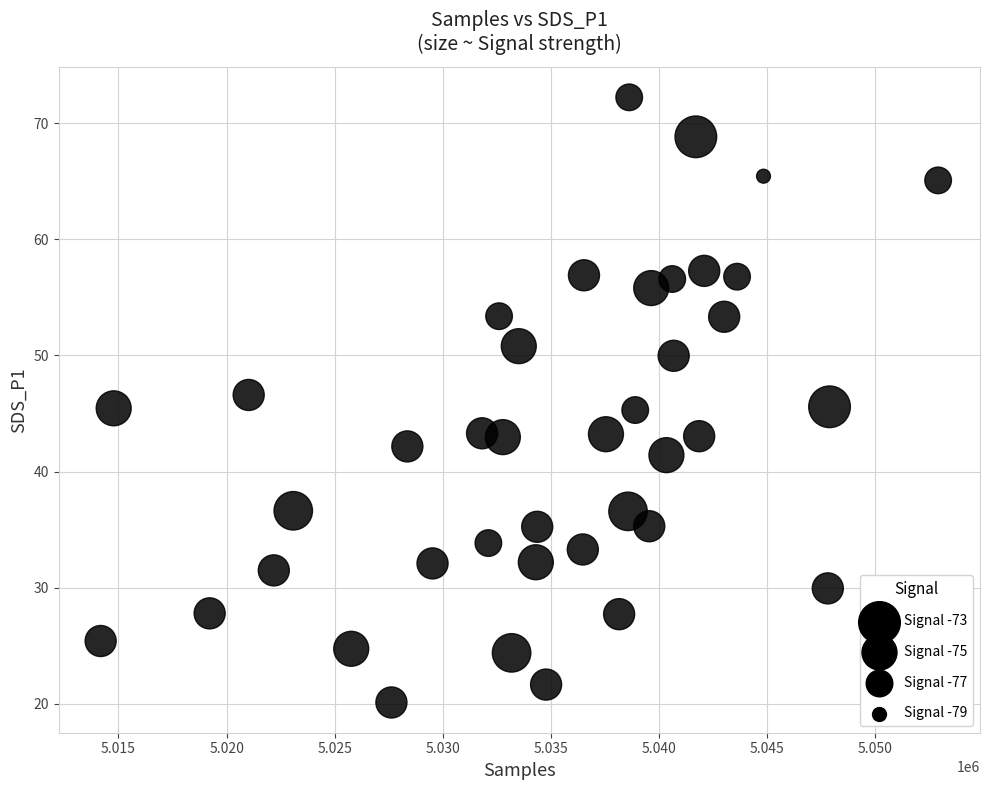

What is the range of X values (max minus min)?

38726.0